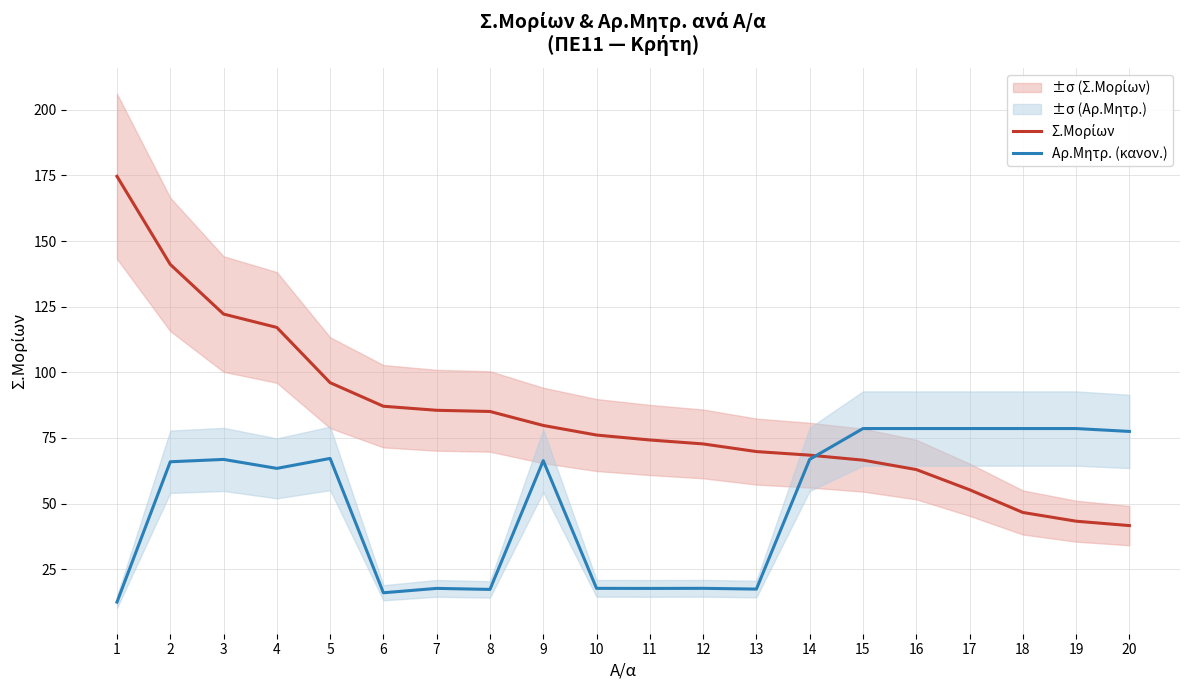

Reading right to left, transcribe all the data shown in this chart.

Σ.Μορίων: 20=41.6	19=43.3	18=46.6	17=55.3	16=63.0	15=66.5	14=68.5	13=69.8	12=72.7	11=74.2	10=76.1	9=79.8	8=85.1	7=85.5	6=87.1	5=96.0	4=117.1	3=122.2	2=141.1	1=174.6
Αρ.Μητρ. (κανον.): 20=77.5	19=78.6	18=78.6	17=78.6	16=78.6	15=78.6	14=66.9	13=17.4	12=17.7	11=17.7	10=17.7	9=66.3	8=17.3	7=17.7	6=16.0	5=67.2	4=63.4	3=66.8	2=65.9	1=12.5